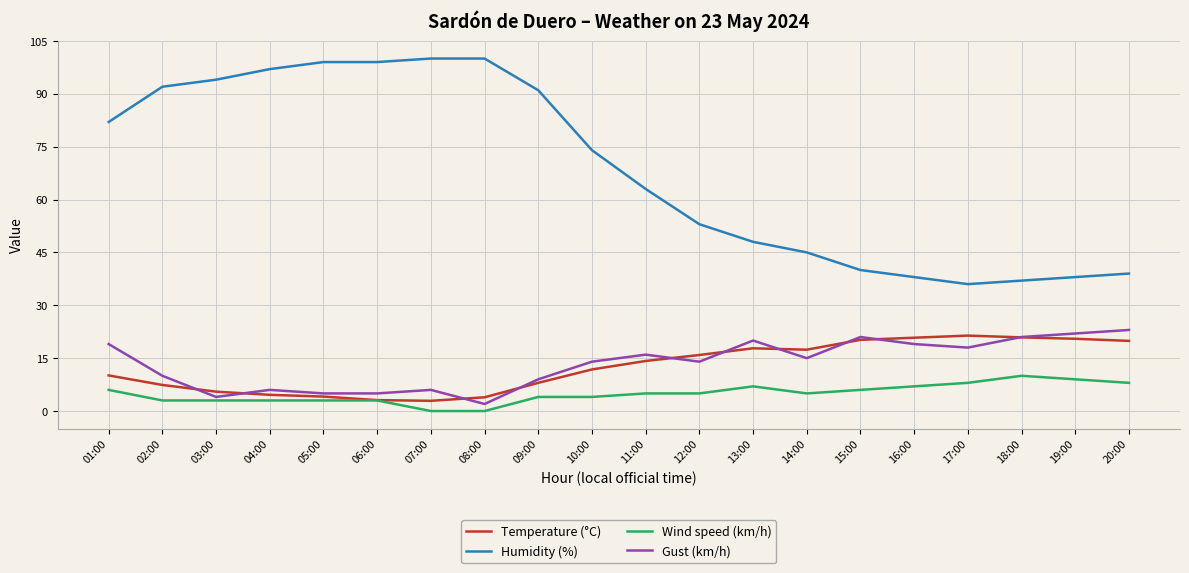

Which series has the largest range (max minus min)?

Humidity (%)